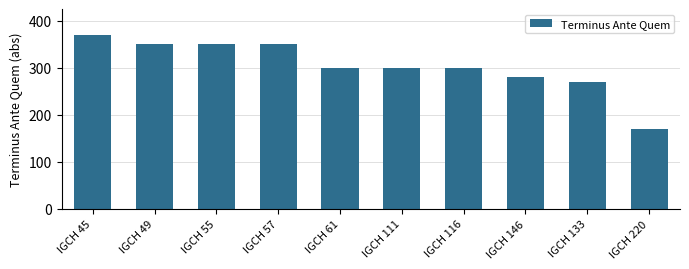

How many data points are less than 300?

3